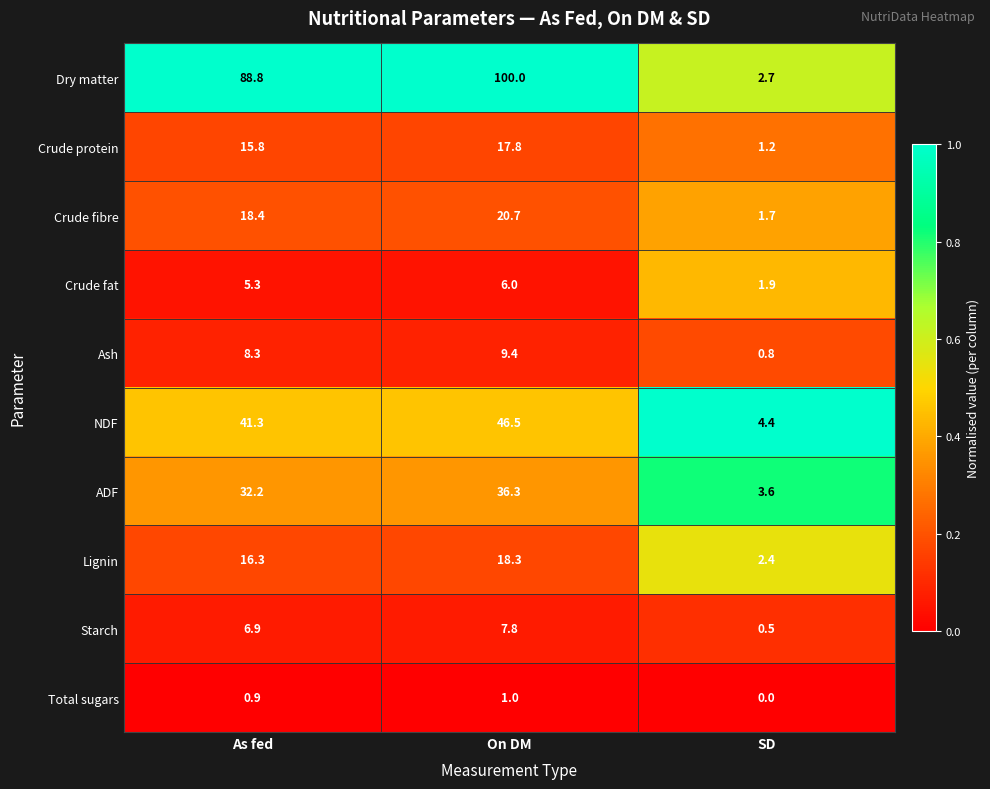

At As fed, list the series in order from smallest to largest.

Total sugars, Crude fat, Starch, Ash, Crude protein, Lignin, Crude fibre, ADF, NDF, Dry matter